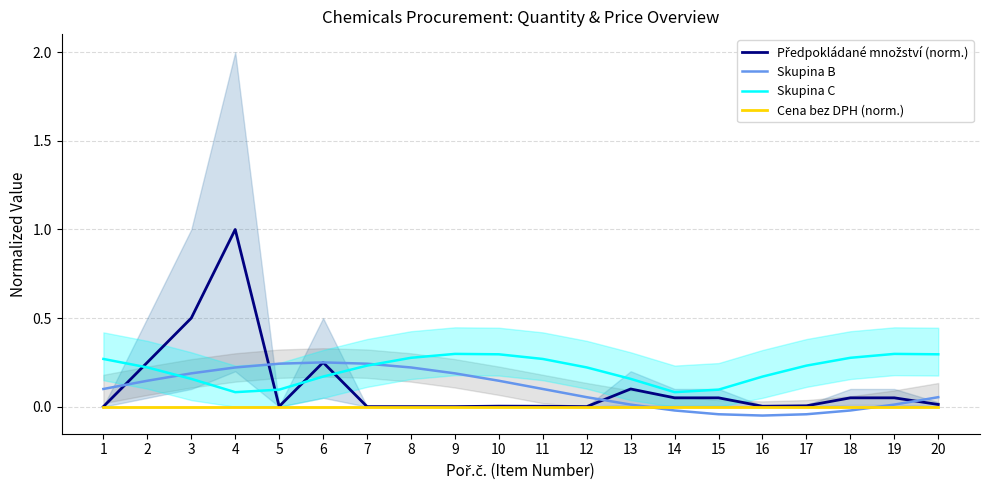

List the labels in order of Cena bez DPH (norm.) value, largest first.

1, 2, 3, 4, 5, 6, 7, 8, 9, 10, 11, 12, 13, 14, 15, 16, 17, 18, 19, 20